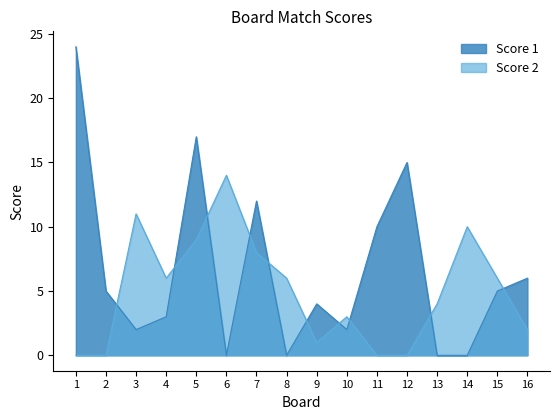

The Score 1 series shows 6 at 16. True or false?

True